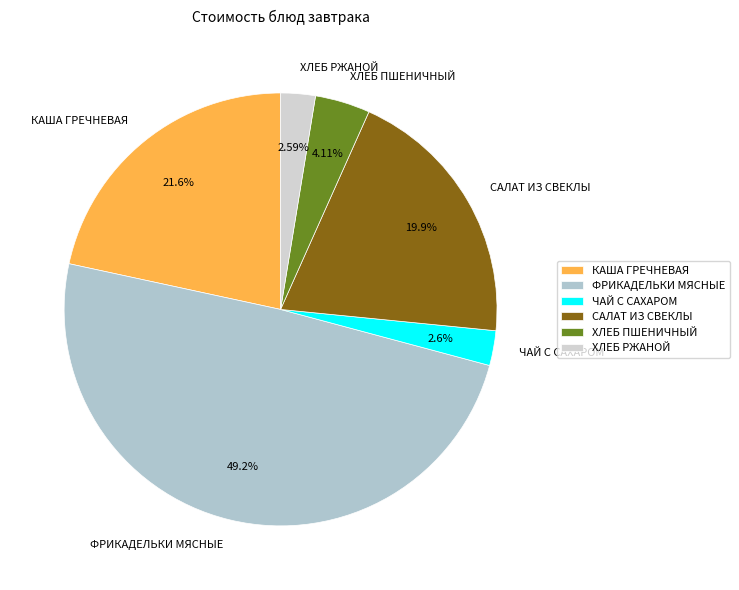

To the nearest percent, what percentage of the pie is САЛАТ ИЗ СВЕКЛЫ?

20%